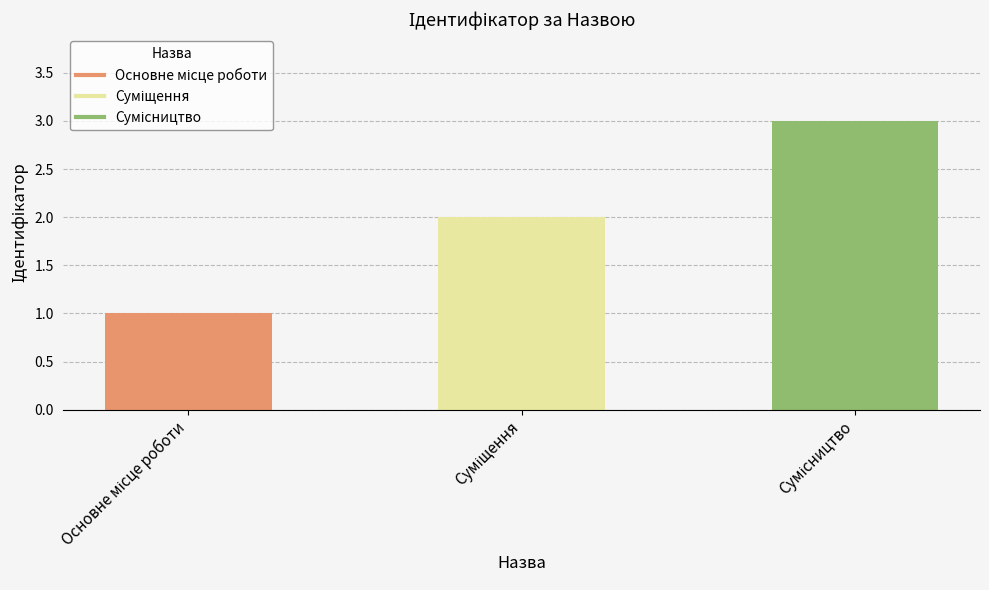

What is the label of the 3rd bar from the left?

Сумісництво